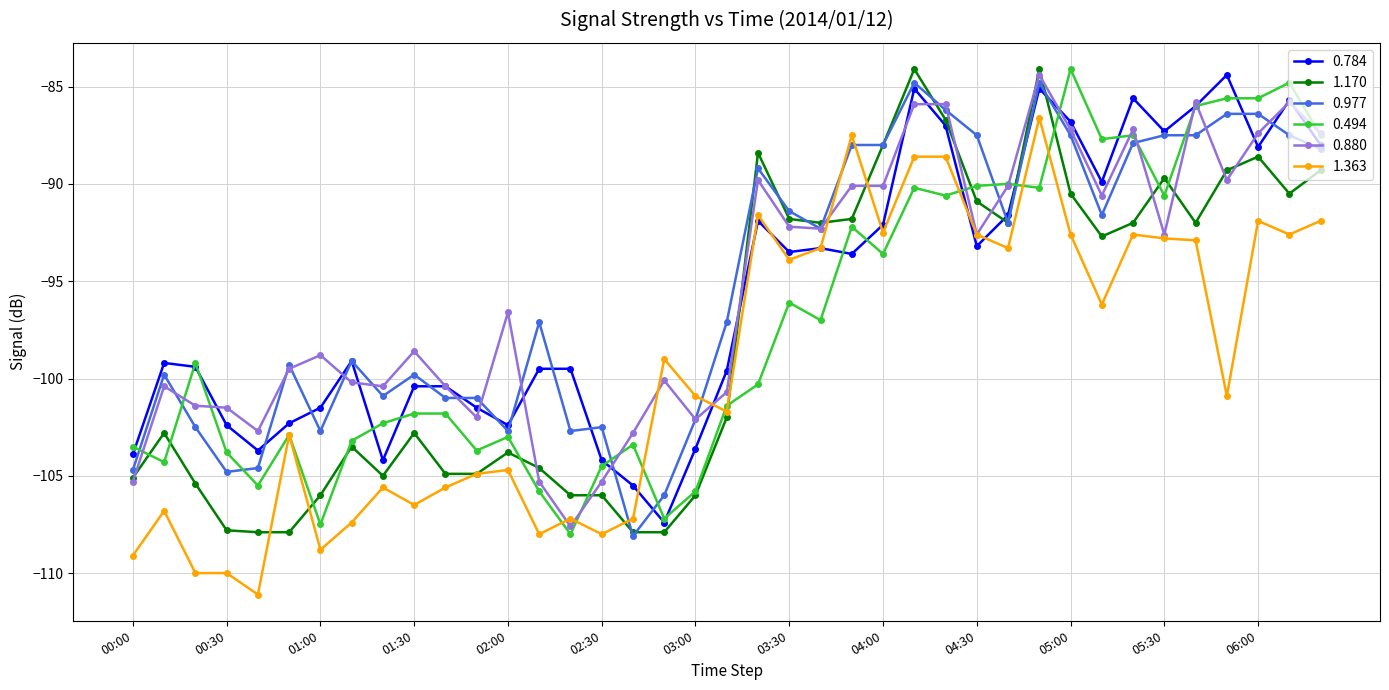

What is the sum of all 0.494 values?

-3788.3